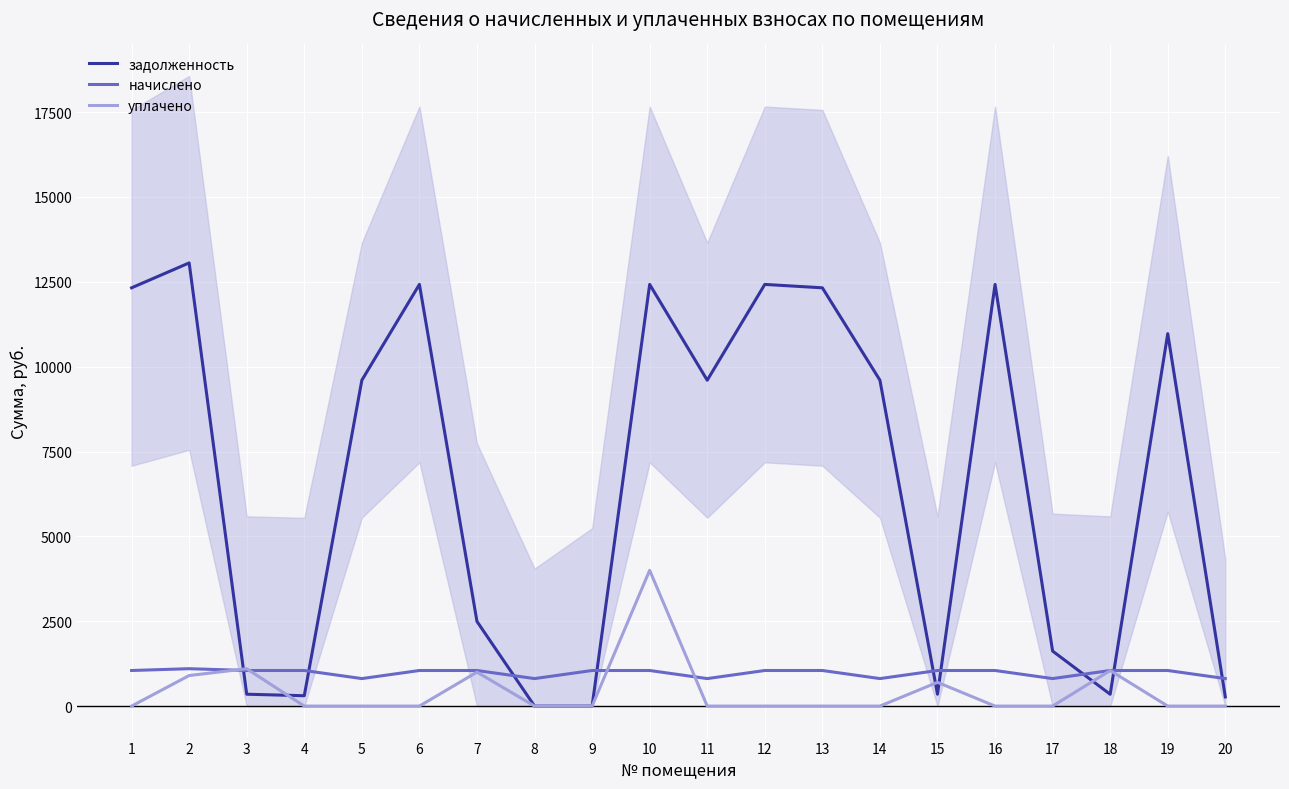

What is the total value across all series at 3?

2497.4